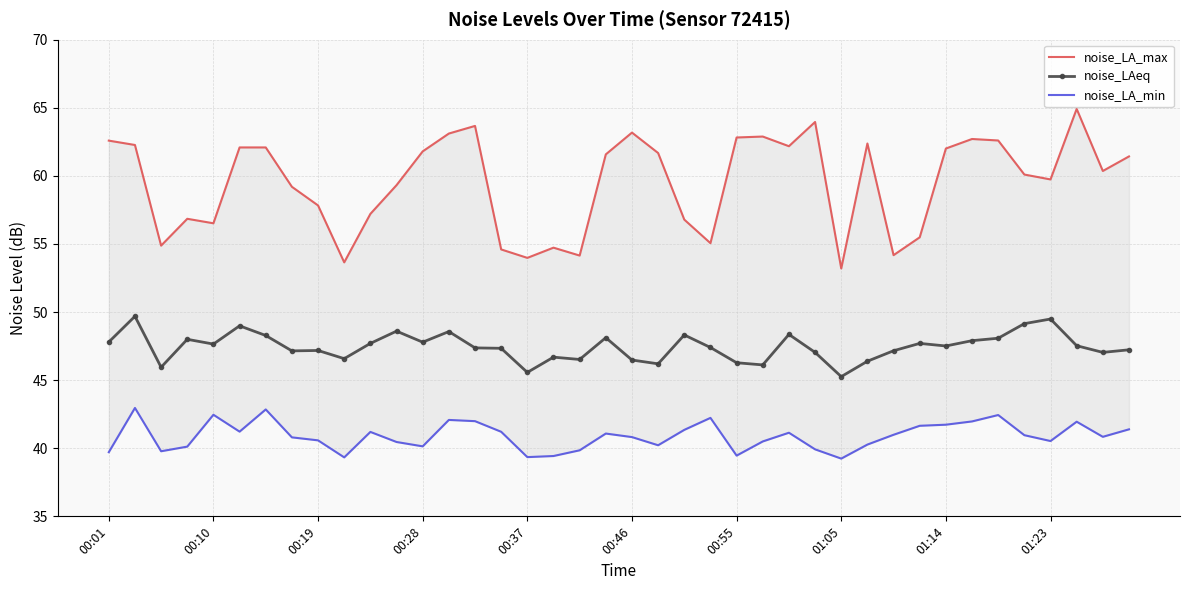

True or false: noise_LAeq has more than 0 points higher than both neighbors.

True